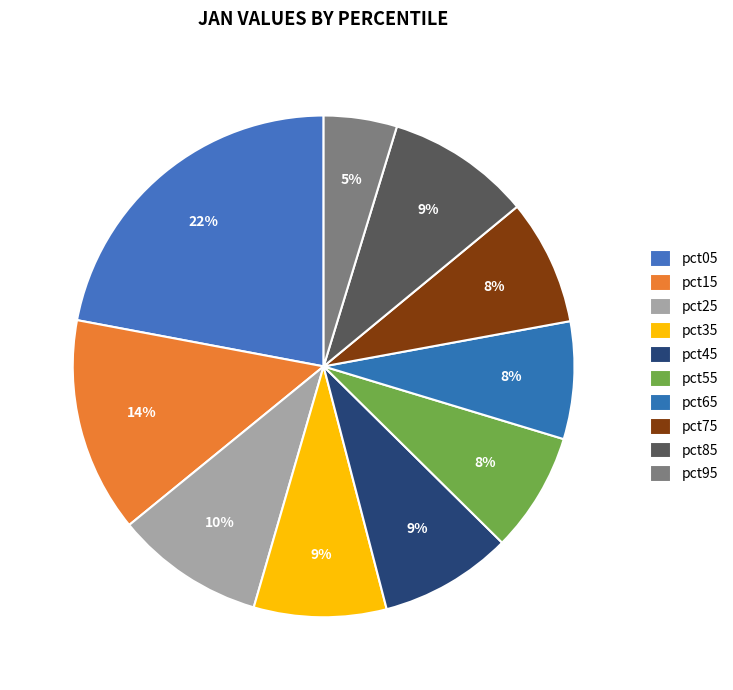

Count the number of slices in the pie.

10